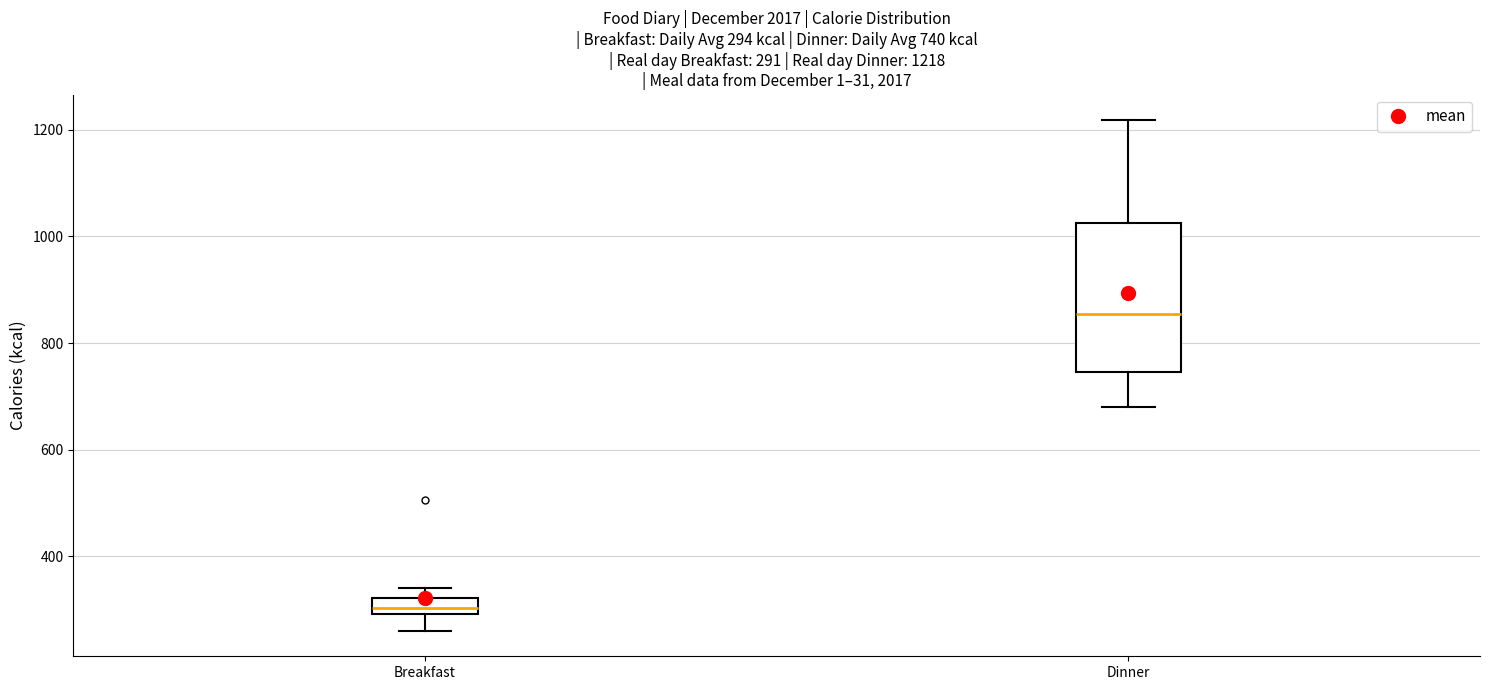

Which box is the tallest, from its lower edge to its upper edge?

Dinner